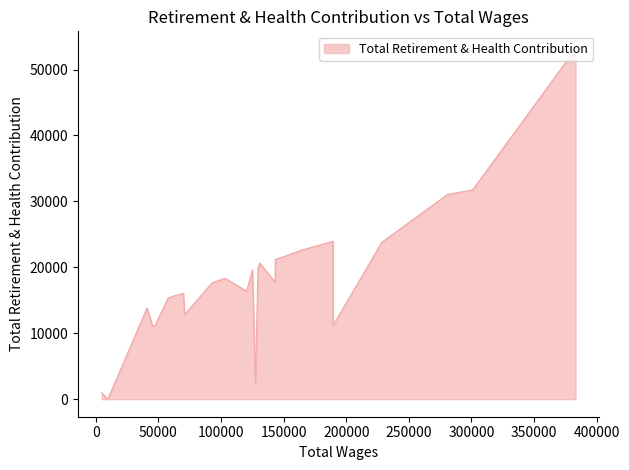

How many data points does each series have?

29